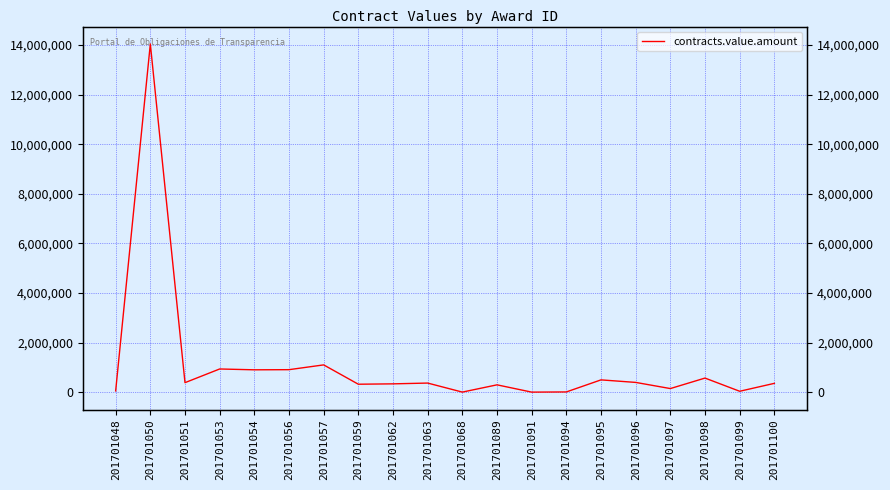

Rank the categories by value from highest to lowest.

201701050, 201701057, 201701053, 201701056, 201701054, 201701098, 201701095, 201701096, 201701051, 201701063, 201701100, 201701062, 201701059, 201701089, 201701097, 201701048, 201701099, 201701094, 201701068, 201701091